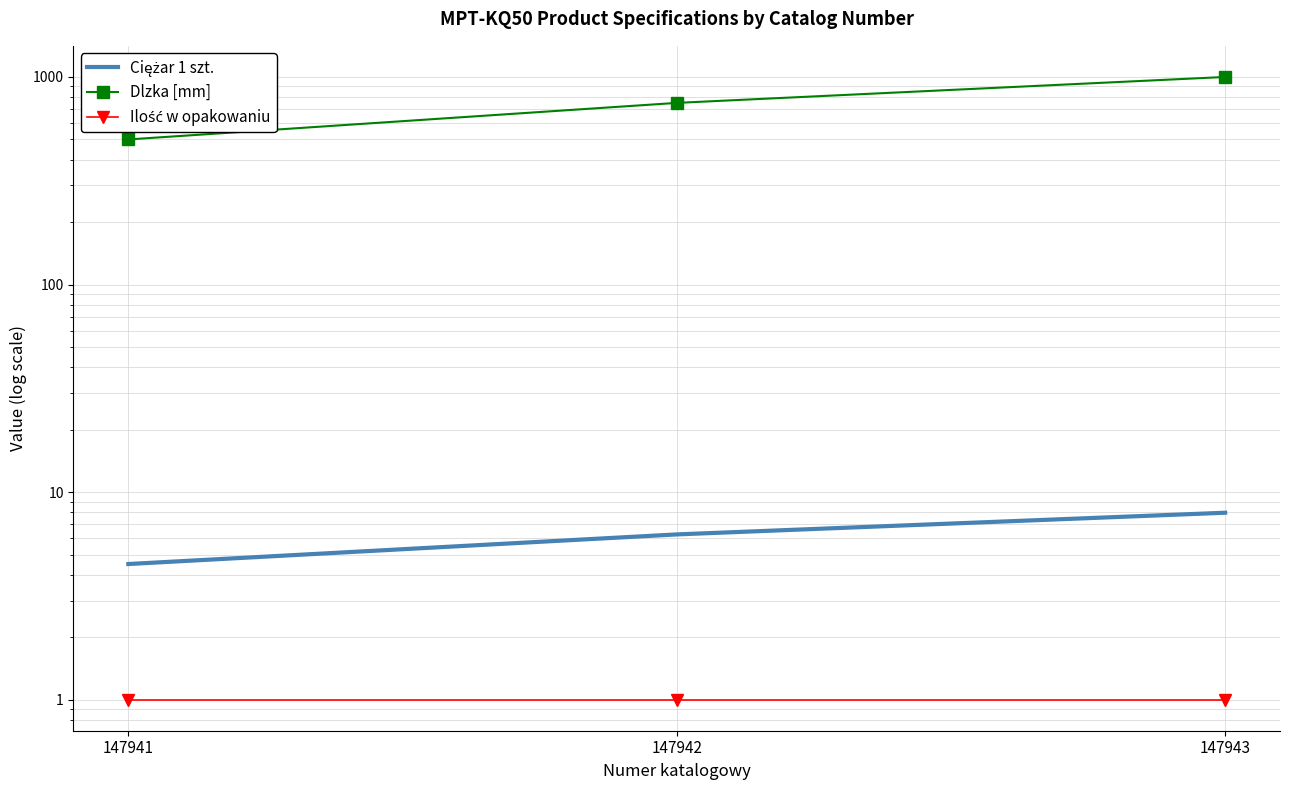

How many lines are shown in the chart?

3